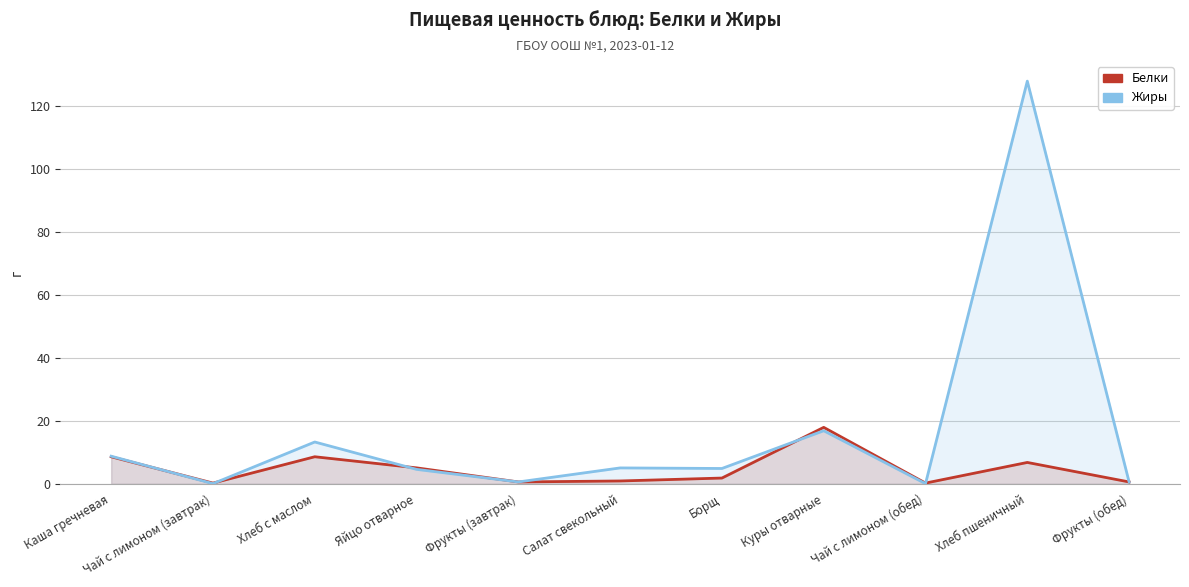

What is the difference between the second highest and minimum values in the Жиры series?

16.8